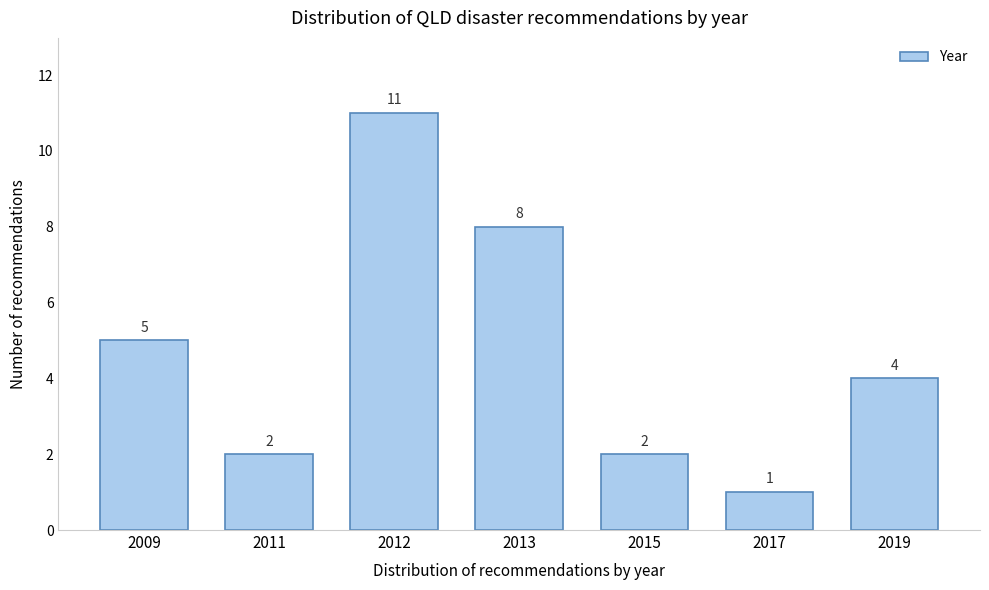

Reading right to left, list all the values displayed in this chart.

4	1	2	8	11	2	5